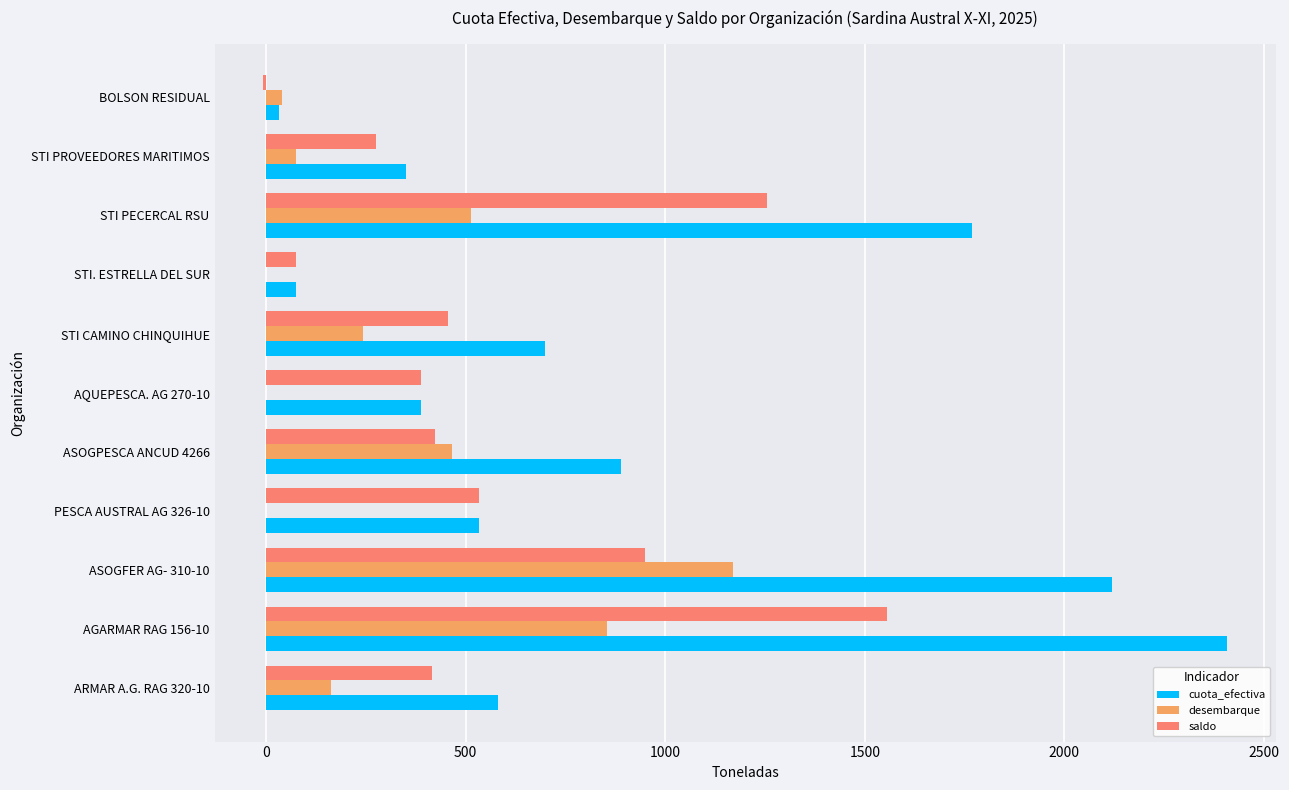

What are all the series names shown in the legend?

cuota_efectiva, desembarque, saldo